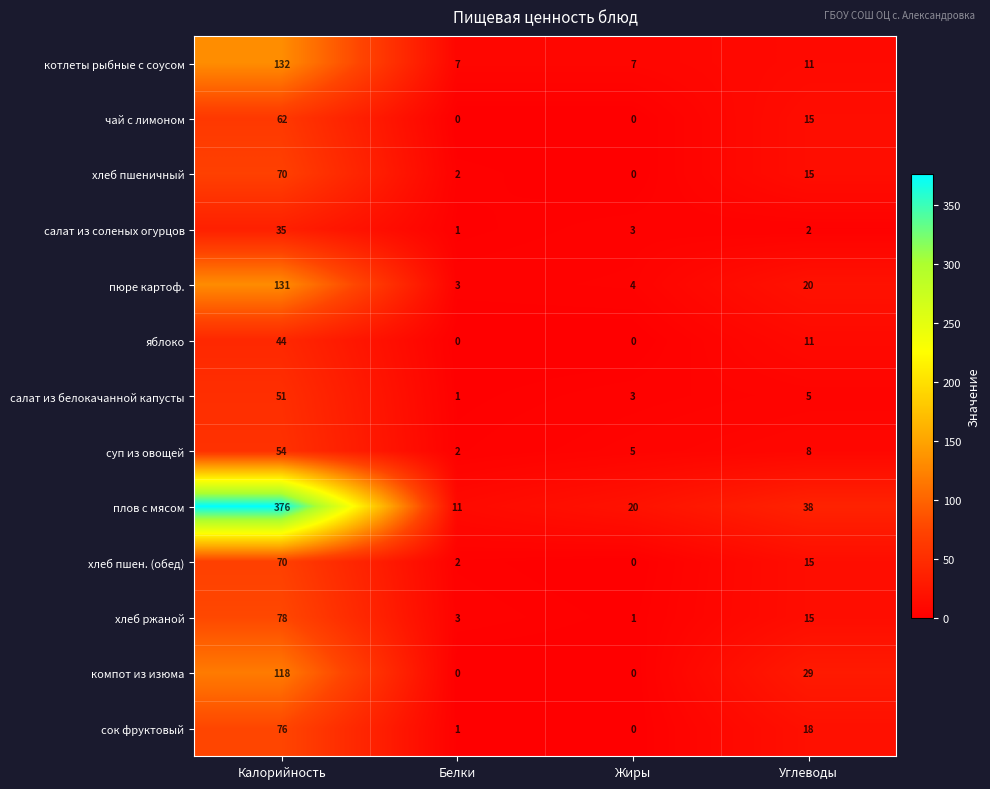

Is it true that плов с мясом equals 20 at Жиры?

True